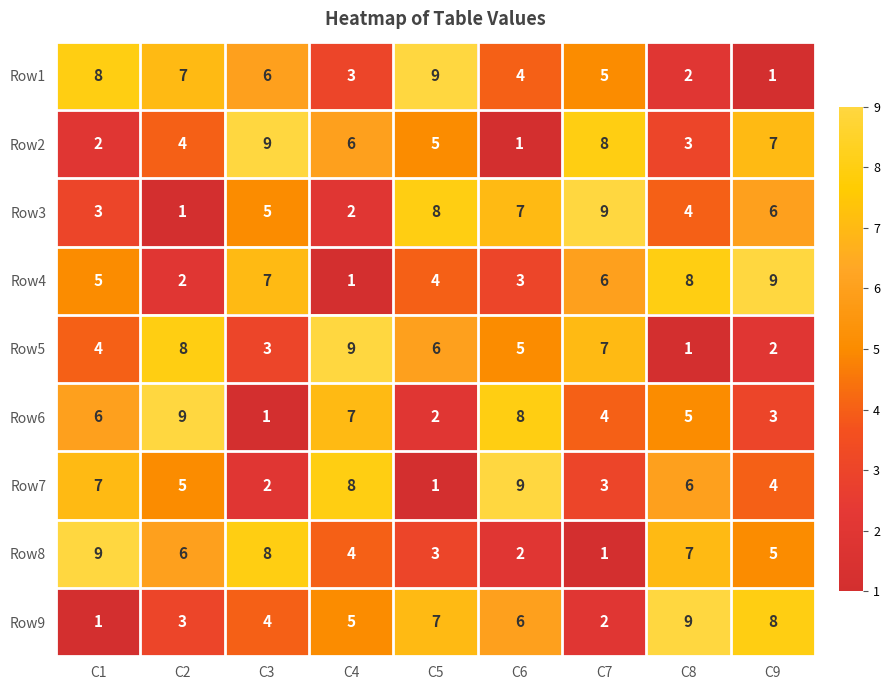

What is the total value across all series at C1?

45